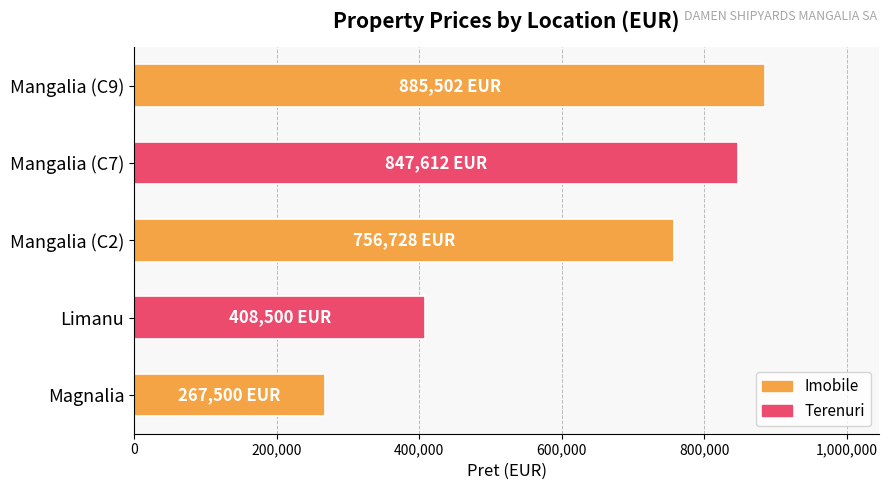

What is the label of the 5th bar from the bottom?

Mangalia (C9)